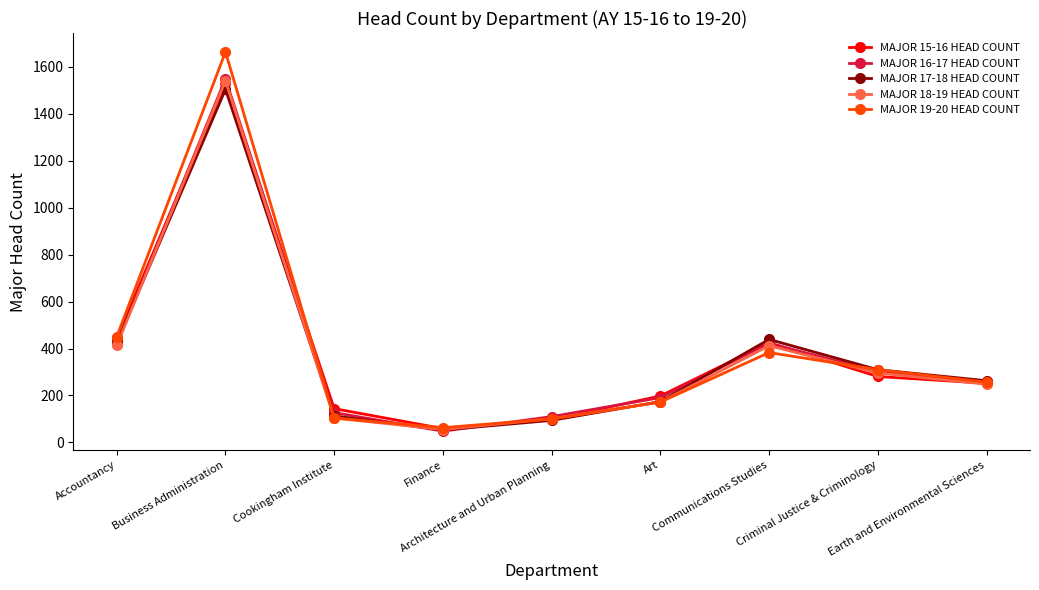

Which series has the largest range (max minus min)?

MAJOR 19-20 HEAD COUNT